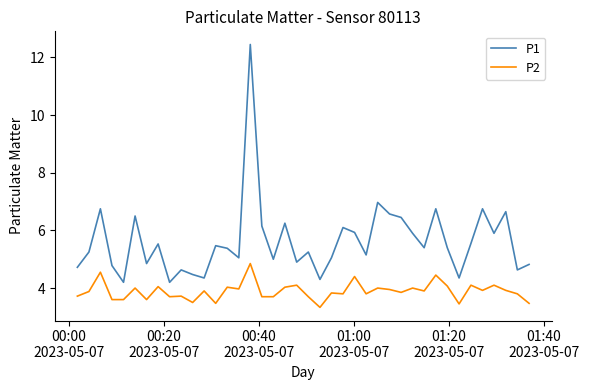

True or false: P1 and P2 cross at least once.

False